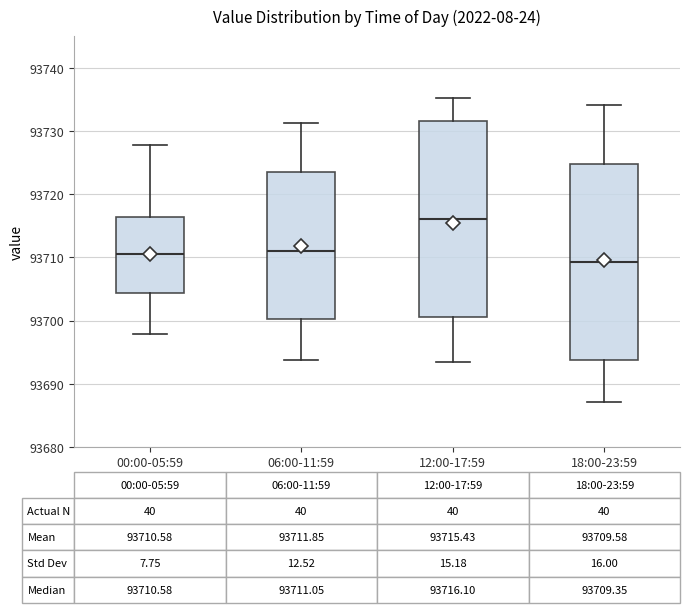

Which box has the lowest median line?

18:00-23:59